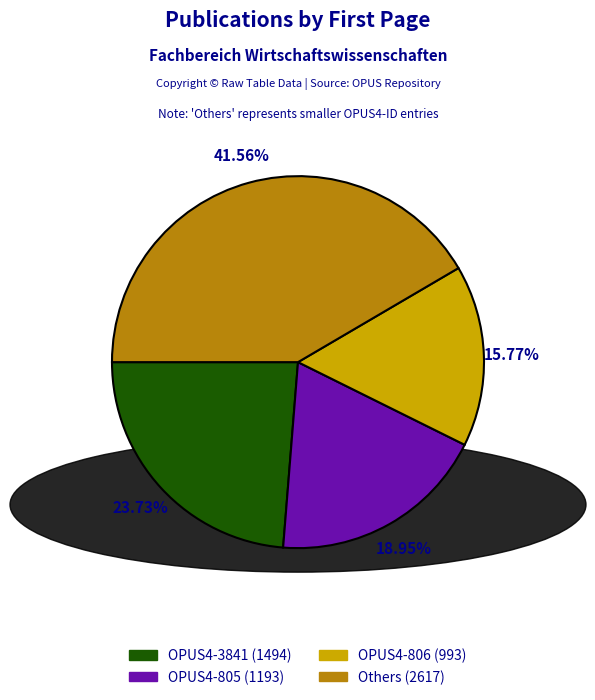

Does any single category account for the majority?

No